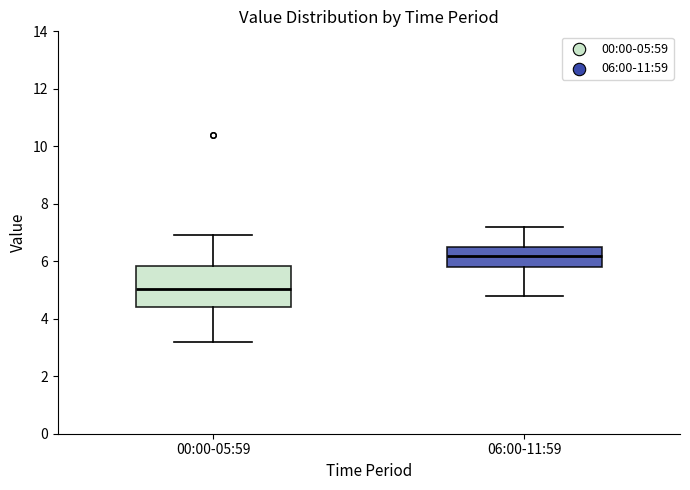

Reading left to right, read every box against the y-axis: the position of its median line, the range the box covers, and the ends of its whiskers. The values are not printed on the chart, so give them approximately, as read against the axis.

00:00-05:59: median 5.0, box 4.4 to 5.8, whiskers 3.2 to 7.0
06:00-11:59: median 6.2, box 5.8 to 6.6, whiskers 4.8 to 7.2